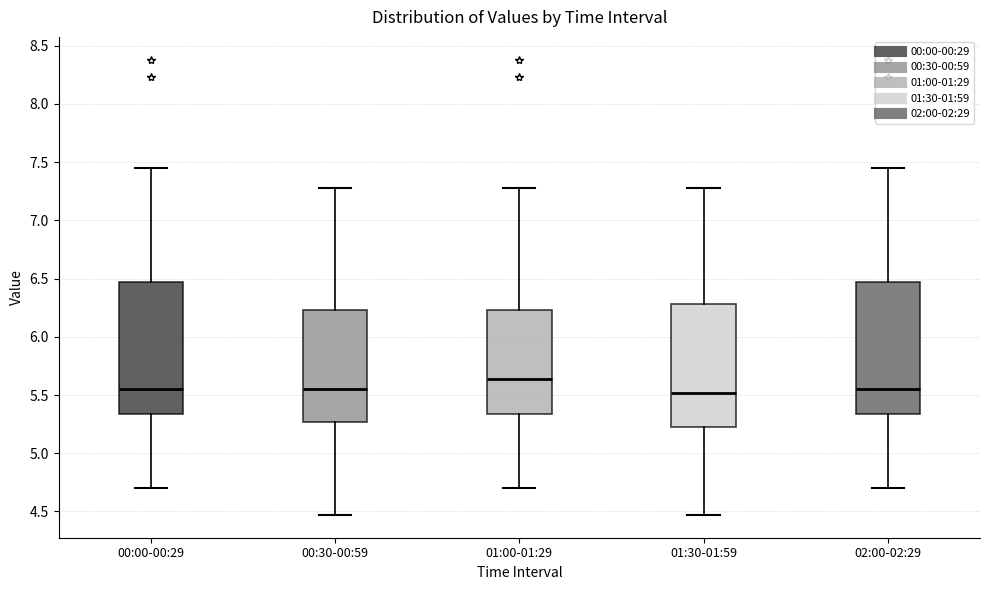

Reading left to right, transcribe this box plot: for each box, give where its median line is, the range the box spans, and where its two whiskers end, as read against the y-axis. The values are not printed on the chart, so give them approximately, as read against the axis.

00:00-00:29: median 5.55, box 5.35 to 6.45, whiskers 4.70 to 7.45
00:30-00:59: median 5.55, box 5.25 to 6.25, whiskers 4.45 to 7.30
01:00-01:29: median 5.65, box 5.35 to 6.25, whiskers 4.70 to 7.30
01:30-01:59: median 5.50, box 5.25 to 6.30, whiskers 4.45 to 7.30
02:00-02:29: median 5.55, box 5.35 to 6.45, whiskers 4.70 to 7.45